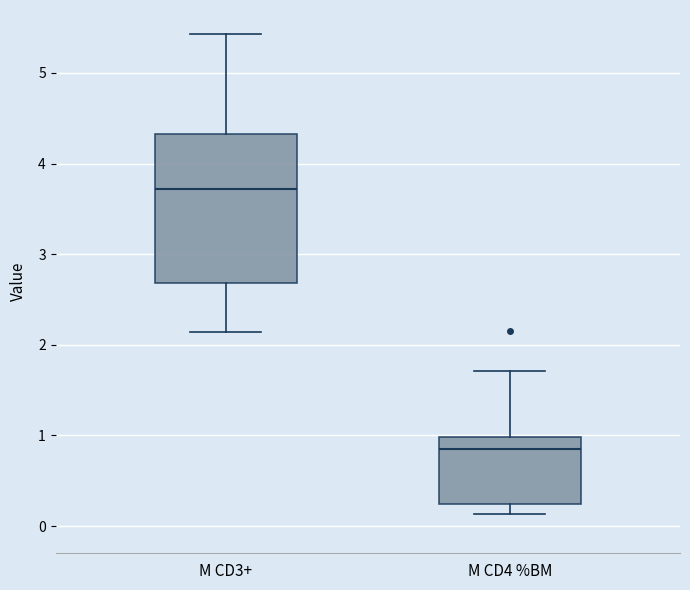

Where is the upper edge of the box for M CD3+ on the y-axis? The values are not printed on the chart, so give them approximately, as read against the axis.

4.3